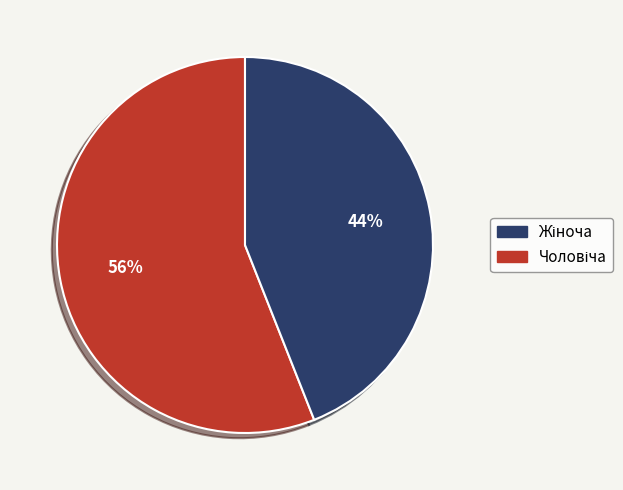

Does any single category account for the majority?

Yes